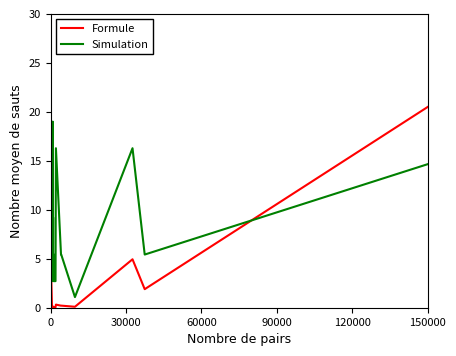

True or false: Formule and Simulation cross at least once.

True